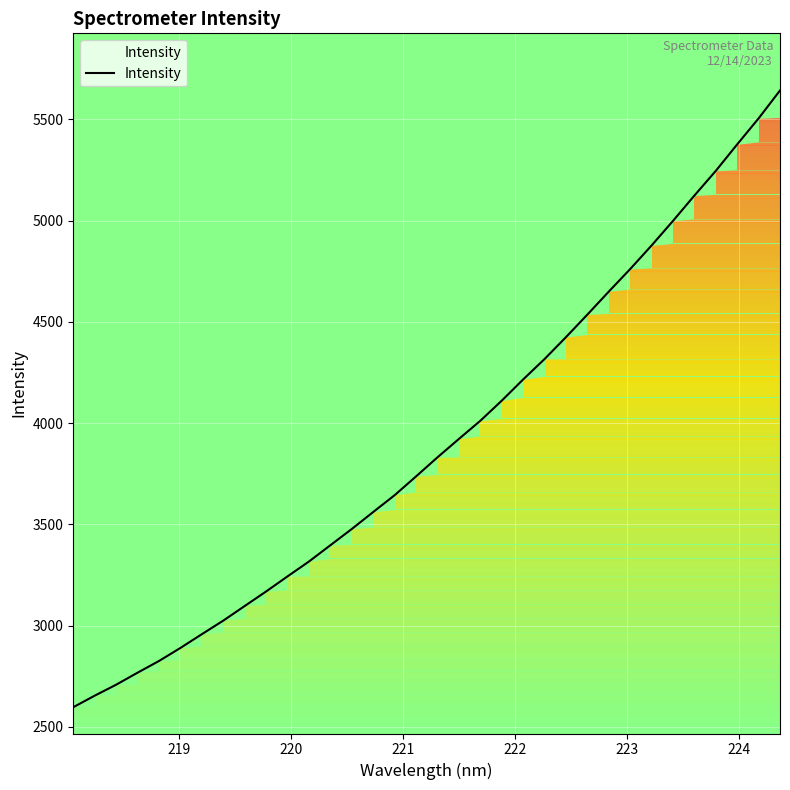

What is the difference between the maximum and minimum values?

3045.0